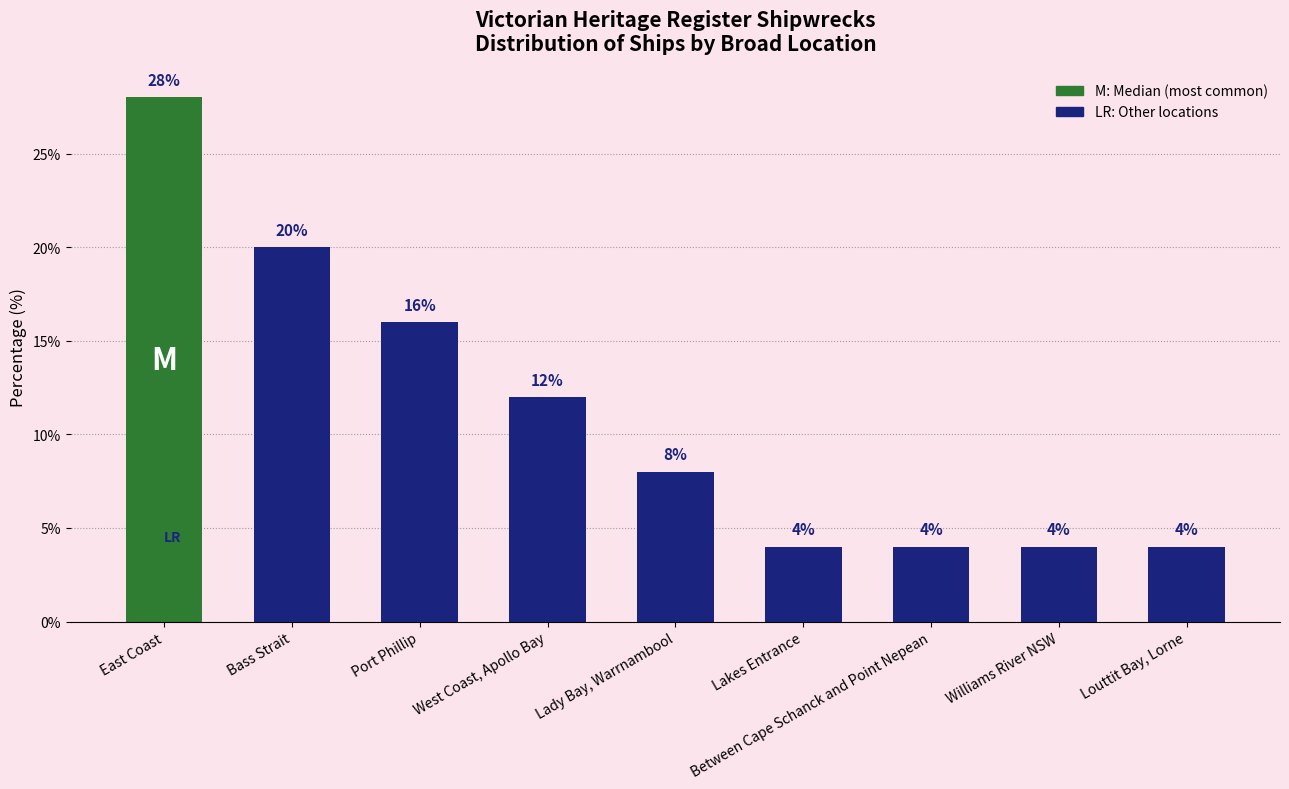

What is the label of the 8th bar from the right?

Bass Strait